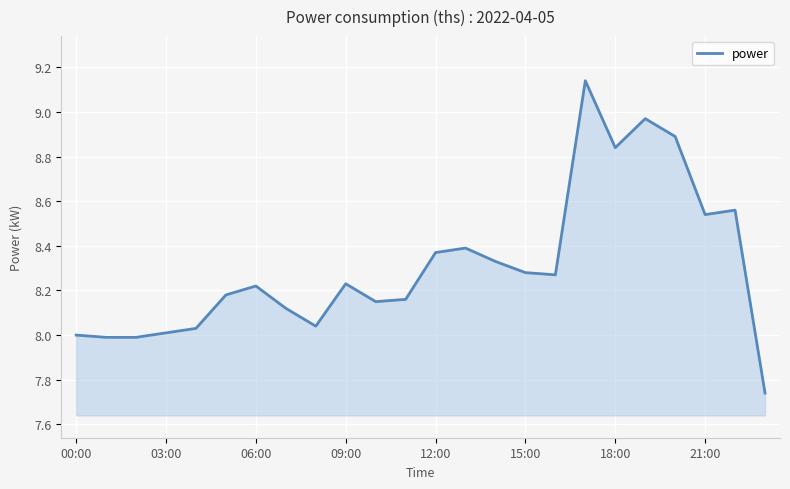

How many lines are shown in the chart?

1